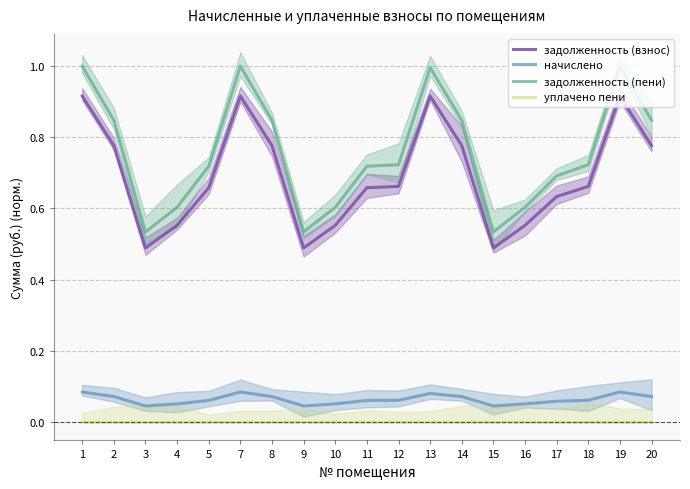

Rank the series at 11 from highest to lowest value.

задолженность (пени), задолженность (взнос), начислено, уплачено пени